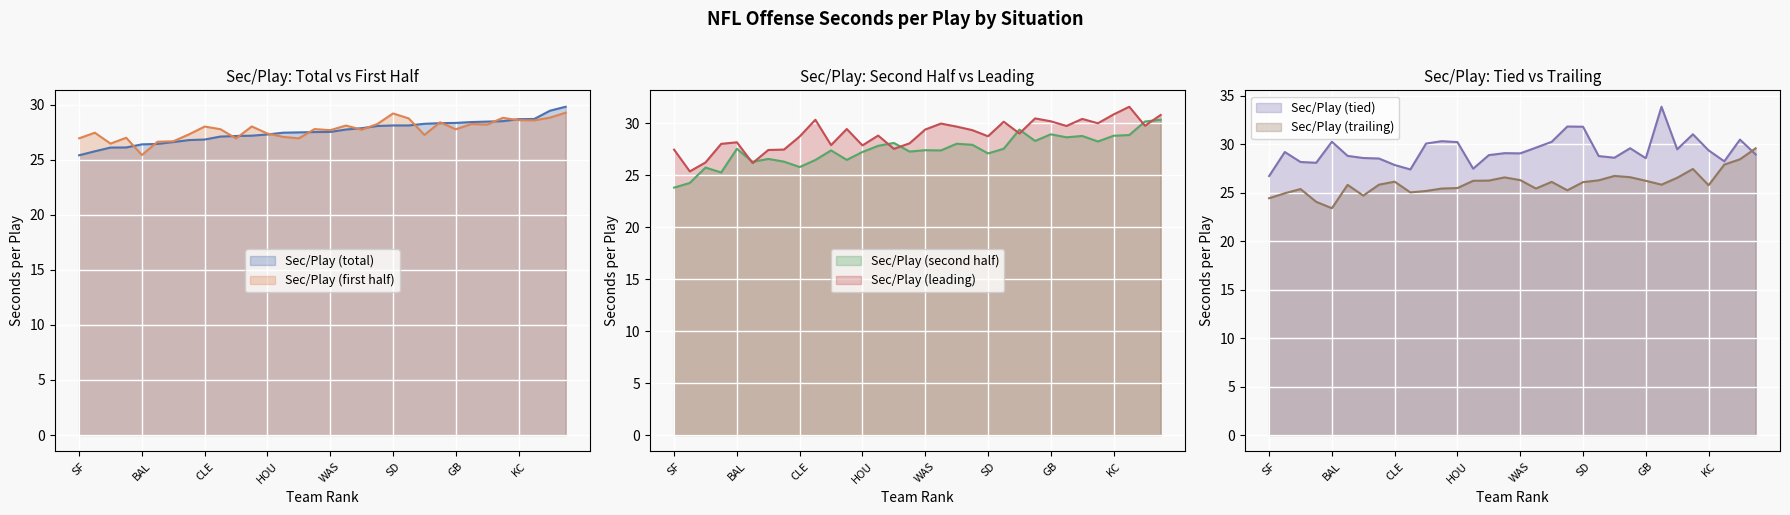

How many values in the Sec/Play (first half) series are below 27?

7